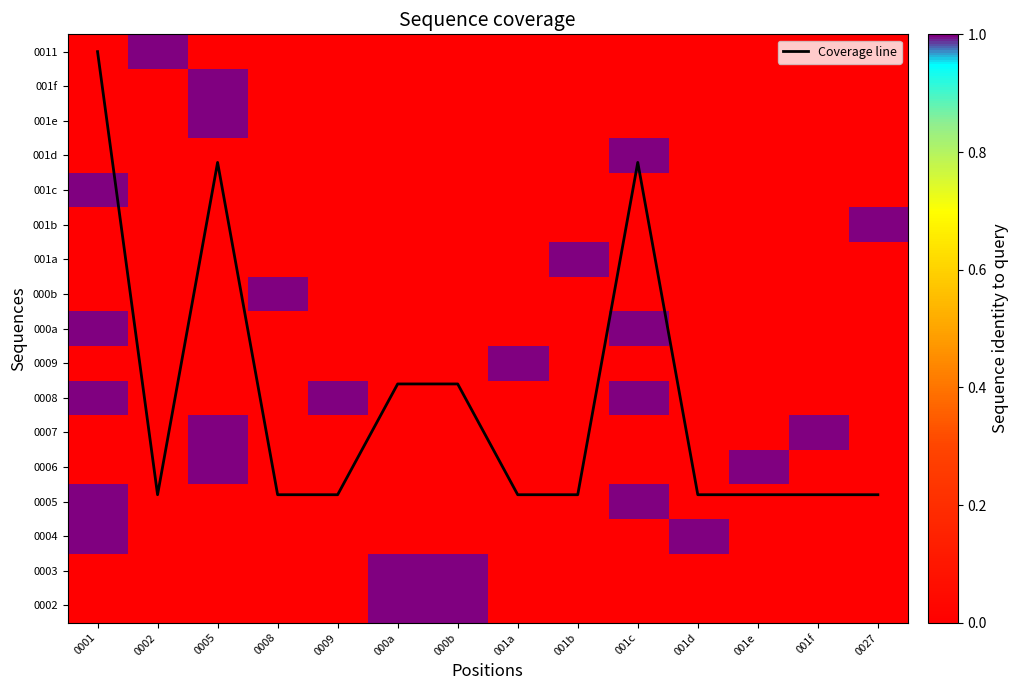

True or false: 0009 has a value of 0.0 at 001e.

True